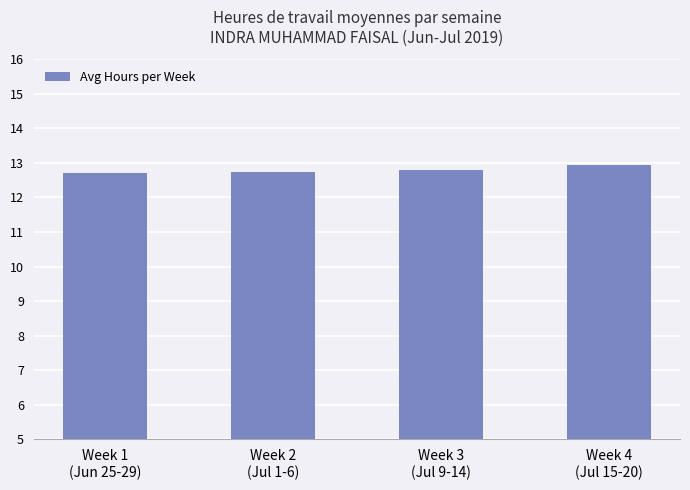

The value at Week 1
(Jun 25-29) is 5.6. True or false?

False